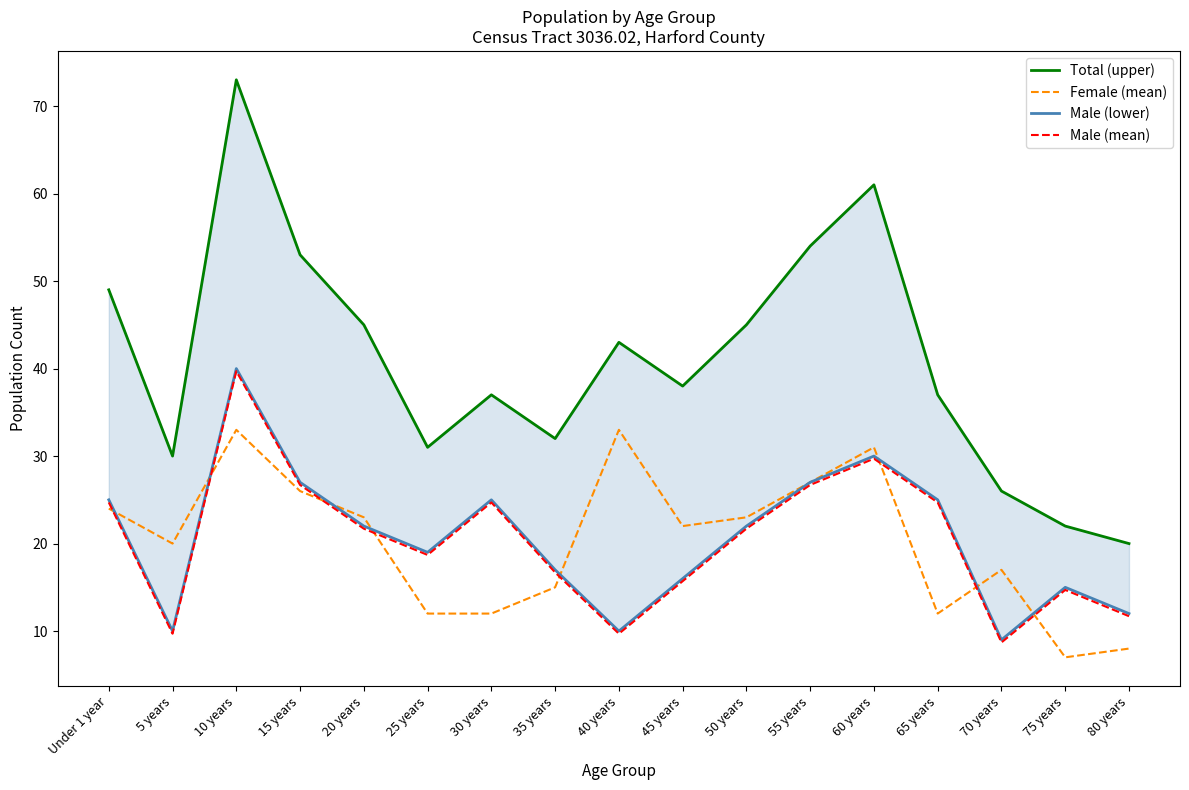

Does the chart have visible grid lines?

No